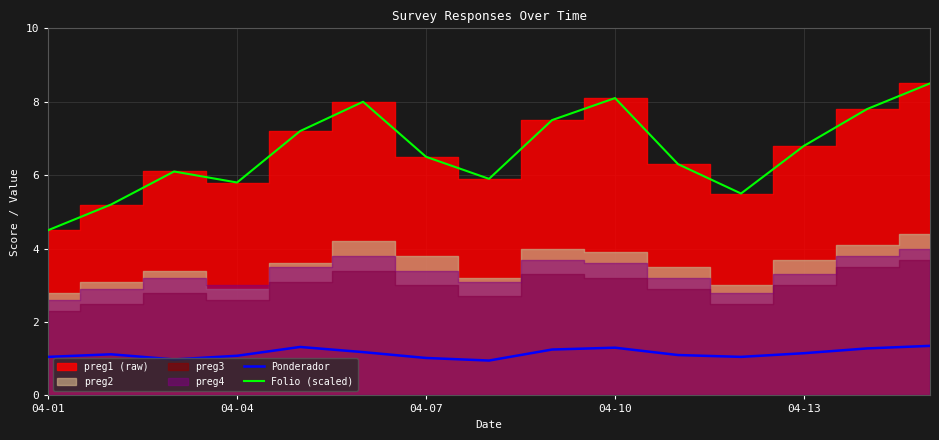

In Folio (scaled), how many points are higher than both neighbors (excluding endpoints)?

3